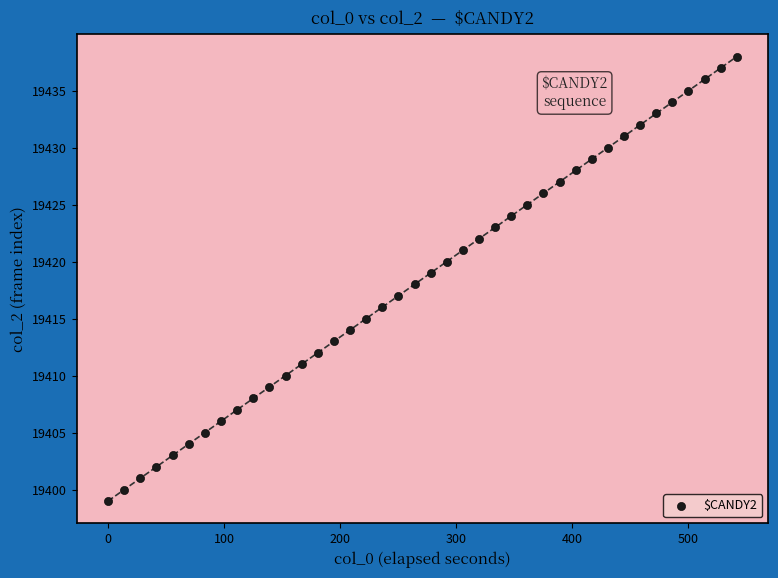

What is the range of Y values (max minus min)?

39